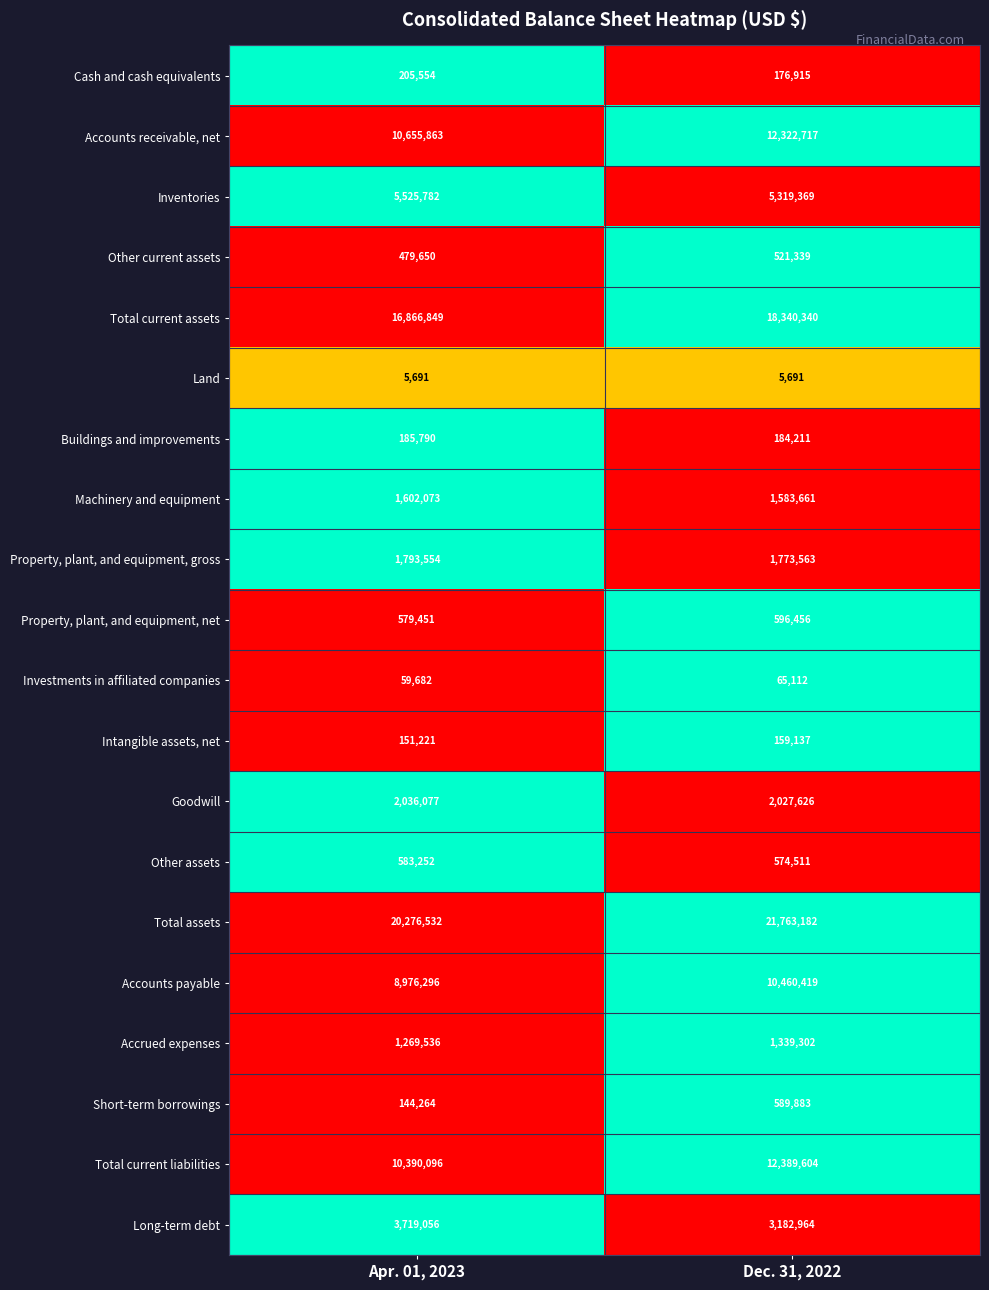

What is the total value across all series at Apr. 01, 2023?

85506269